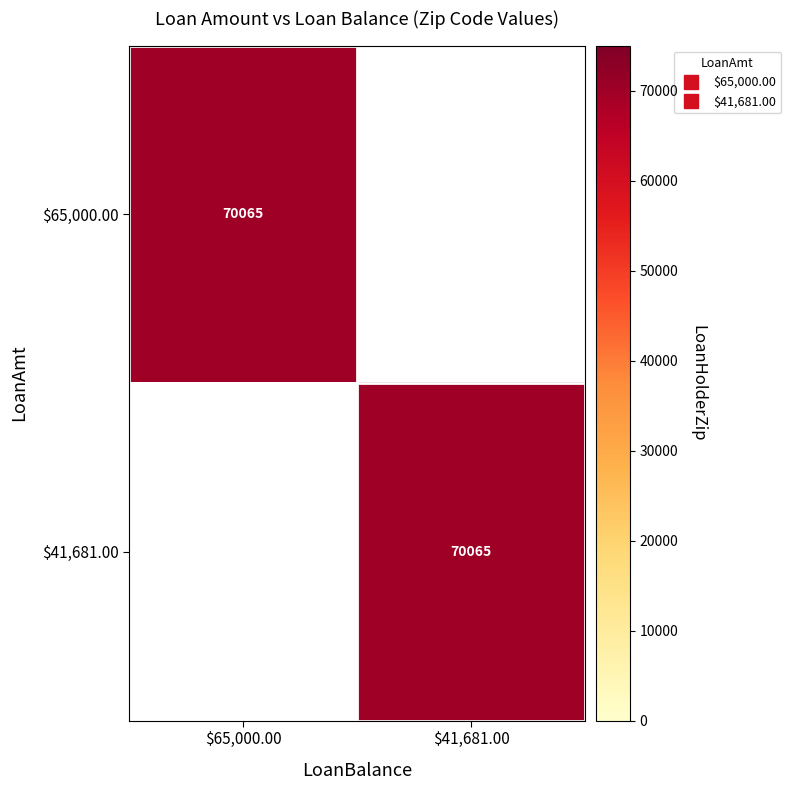

What is the sum of the $41,681.00 values at $65,000.00 and $41,681.00?

70065